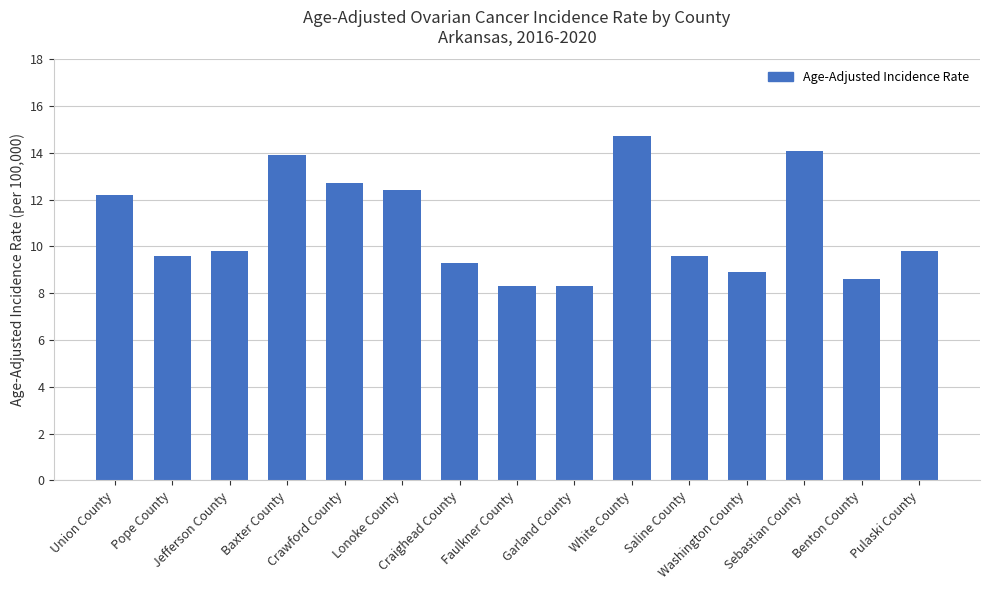

What is the label of the 6th bar from the left?

Lonoke County